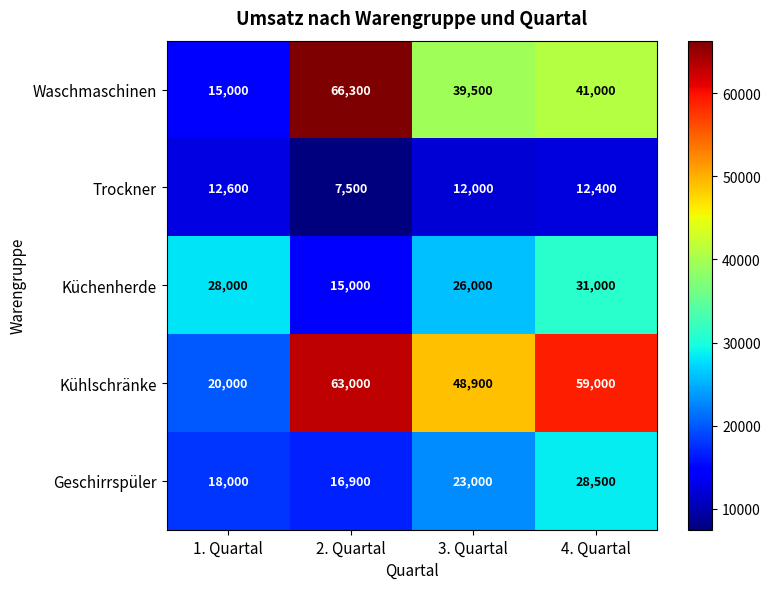

How many series are shown in this chart?

5